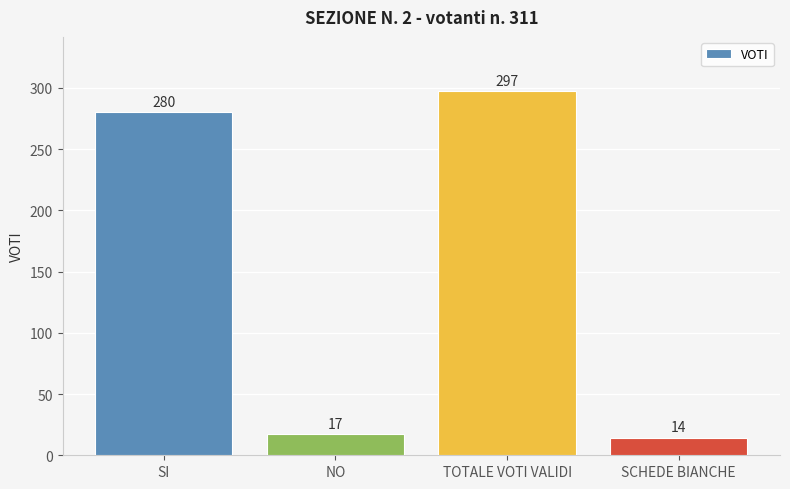

Where is the data nearest to the value 155?

SI